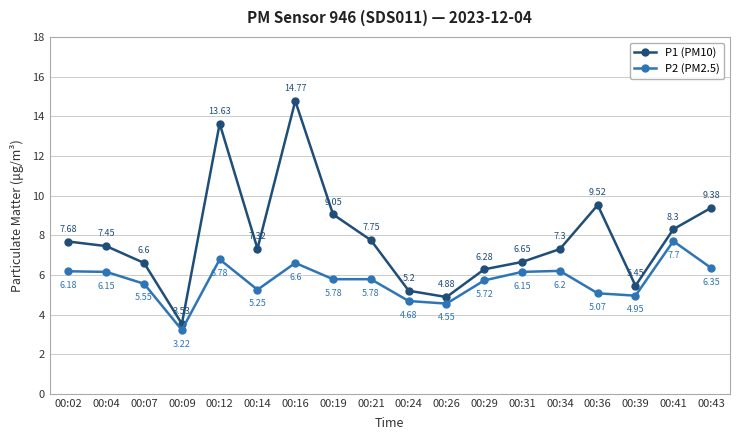

What is the approximate value of P1 (PM10) at 00:24?

5.2